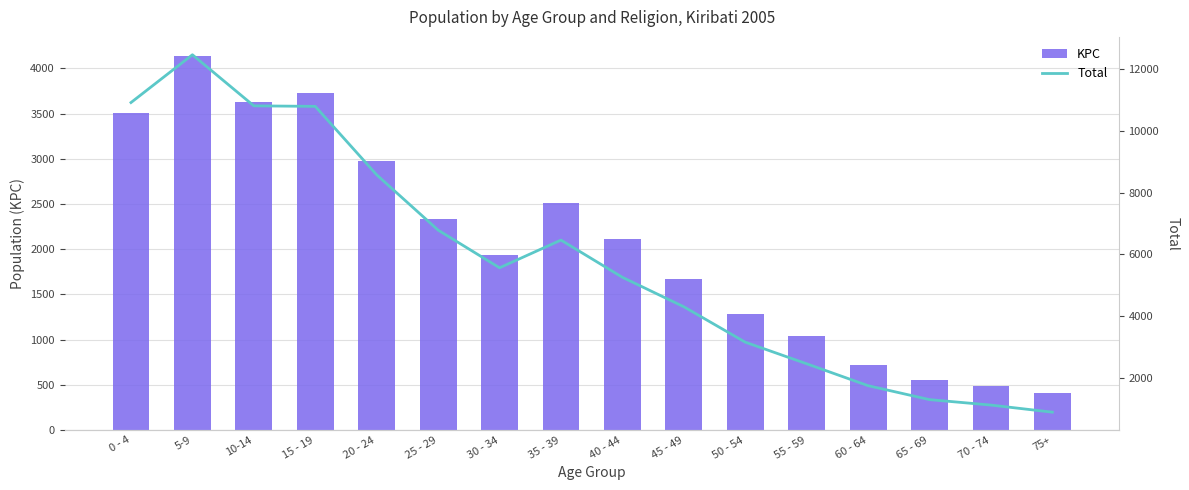

Which series changed the most between 40 - 44 and 45 - 49?

Total